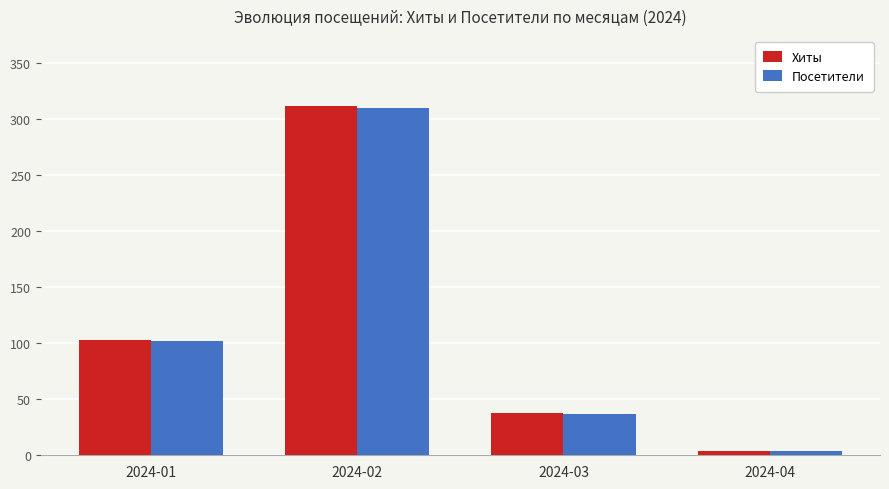

What is the sum of the Хиты values at 2024-02 and 2024-03?

350